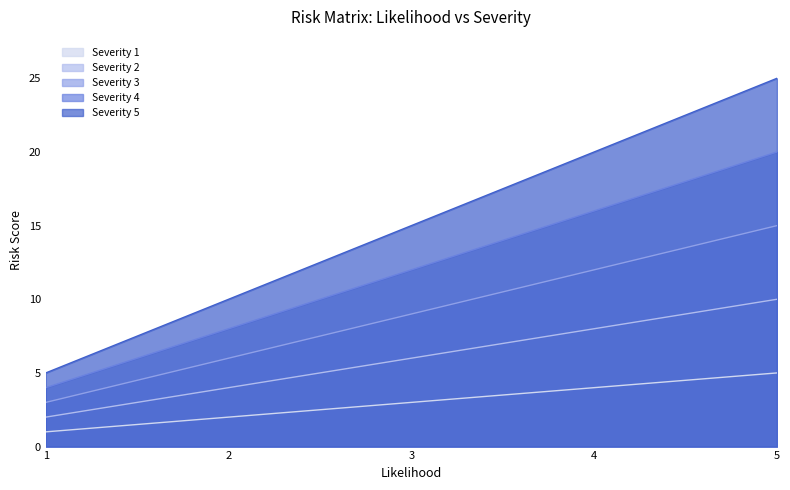

True or false: Severity 4 and Severity 1 intersect in this chart.

False